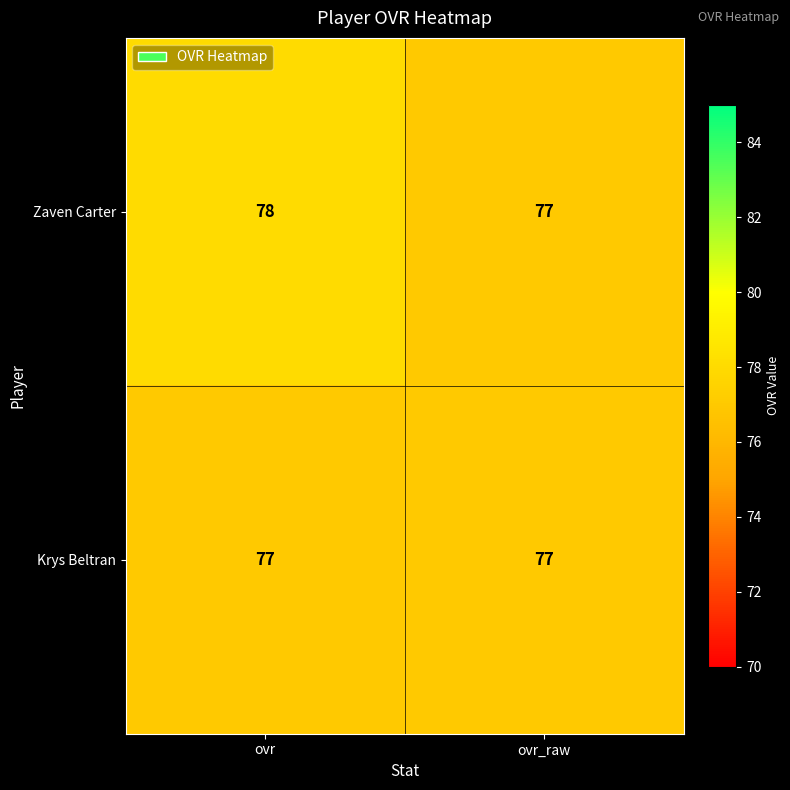

At which category is the sum across all series the highest?

ovr